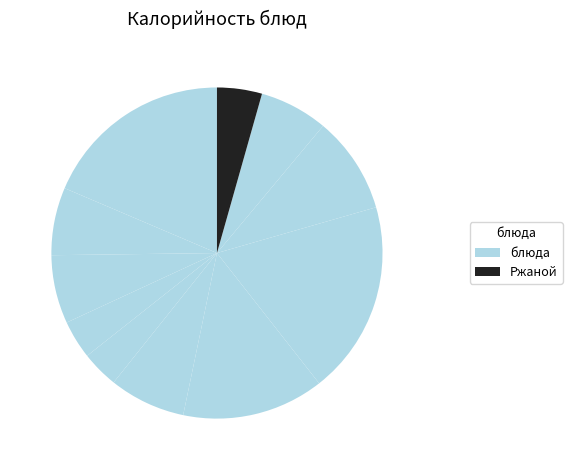

How many slices are in this pie chart?

11